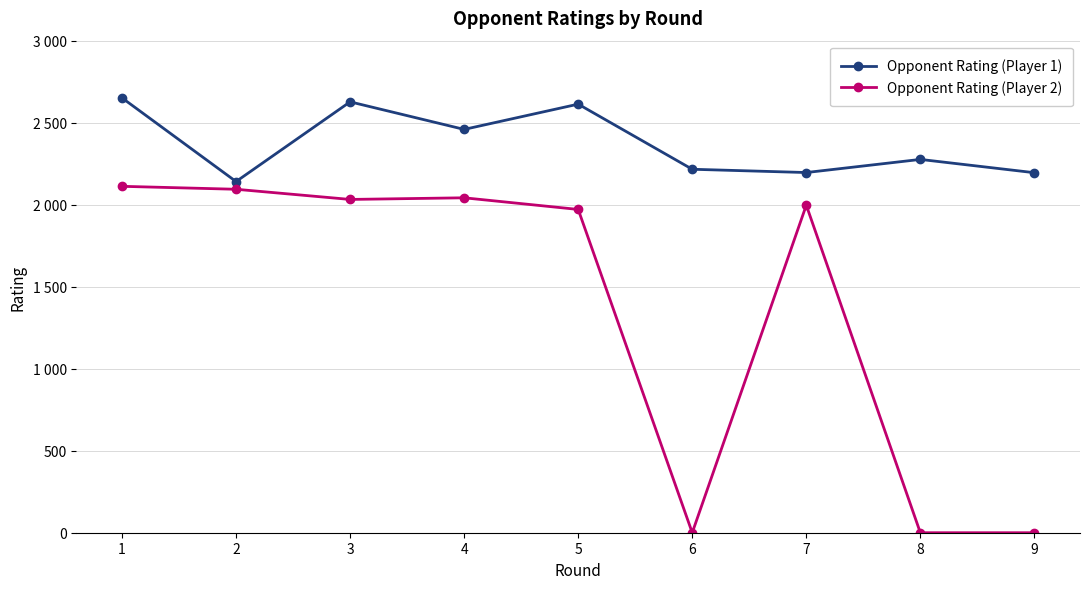

Rank the series by their average value, from highest to lowest.

Opponent Rating (Player 1), Opponent Rating (Player 2)